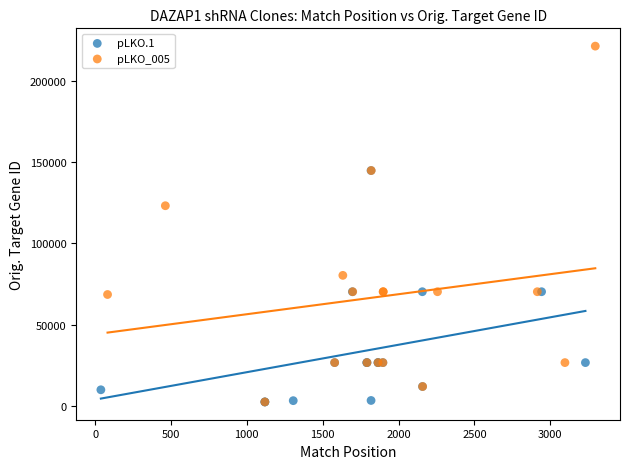

Which series has the widest spread of Y values?

pLKO_005